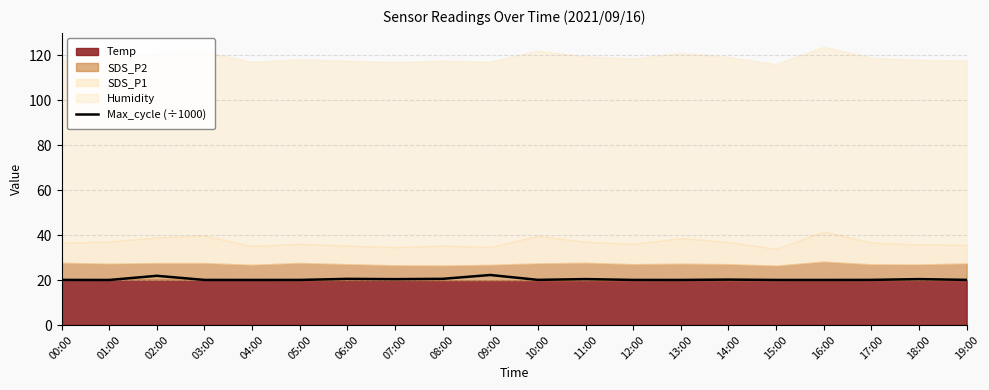

The chart shows a value of 20.4 at 07:00. True or false?

True